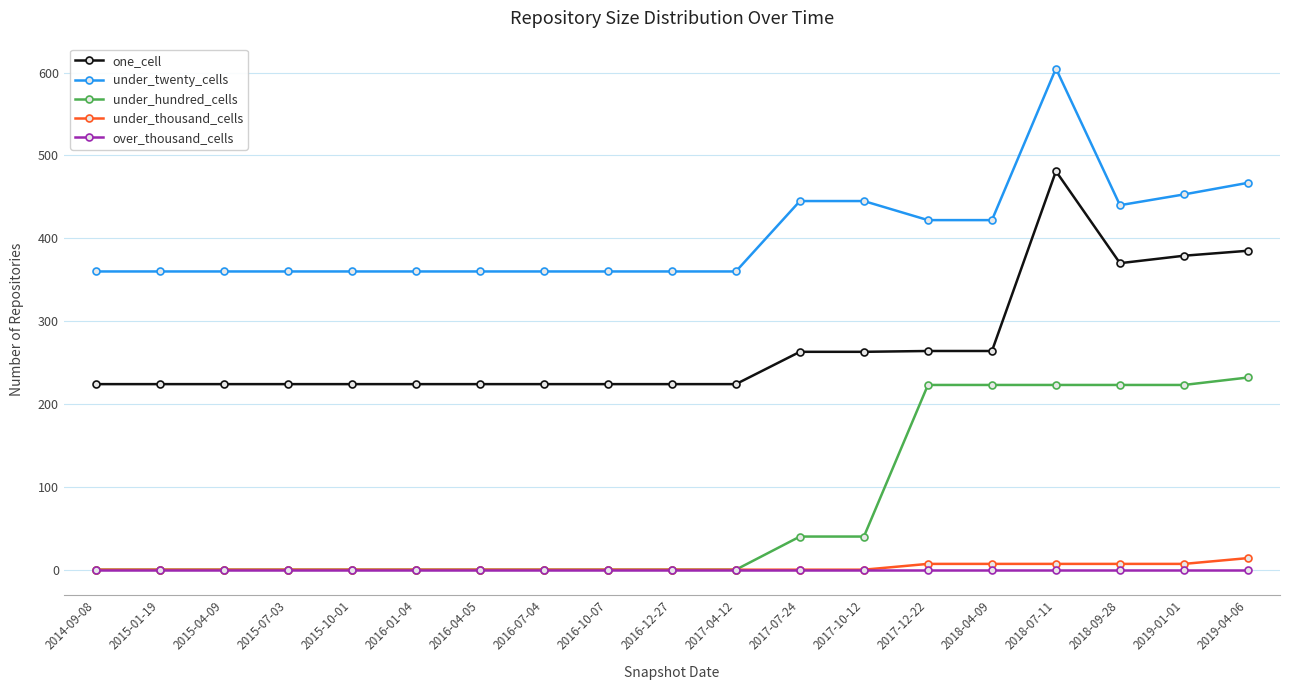

How many lines are shown in the chart?

5